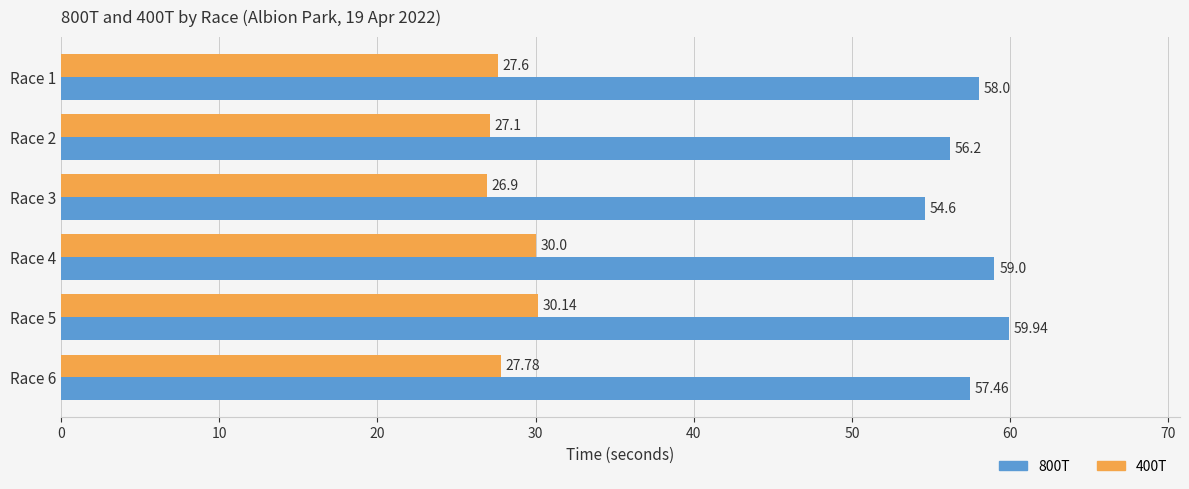

What is the difference between the maximum and minimum values in the 400T series?

3.2